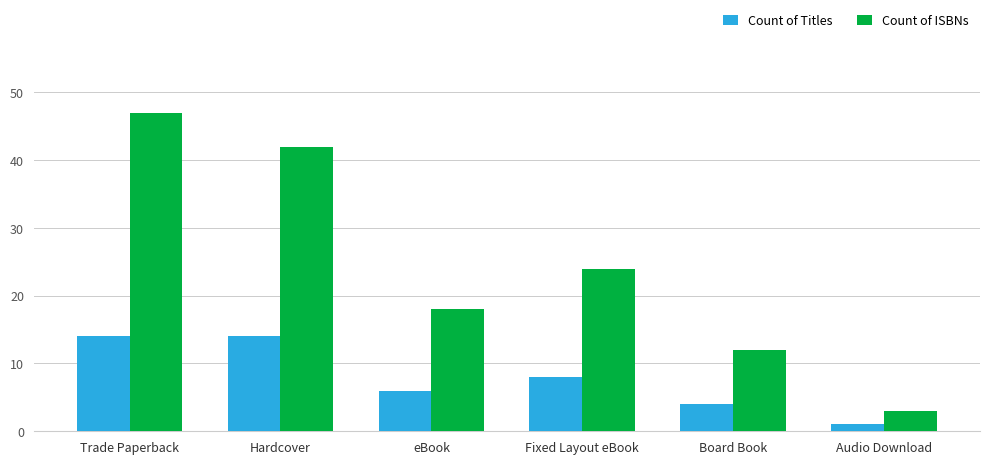

What is the label of the 4th bar from the right?

eBook